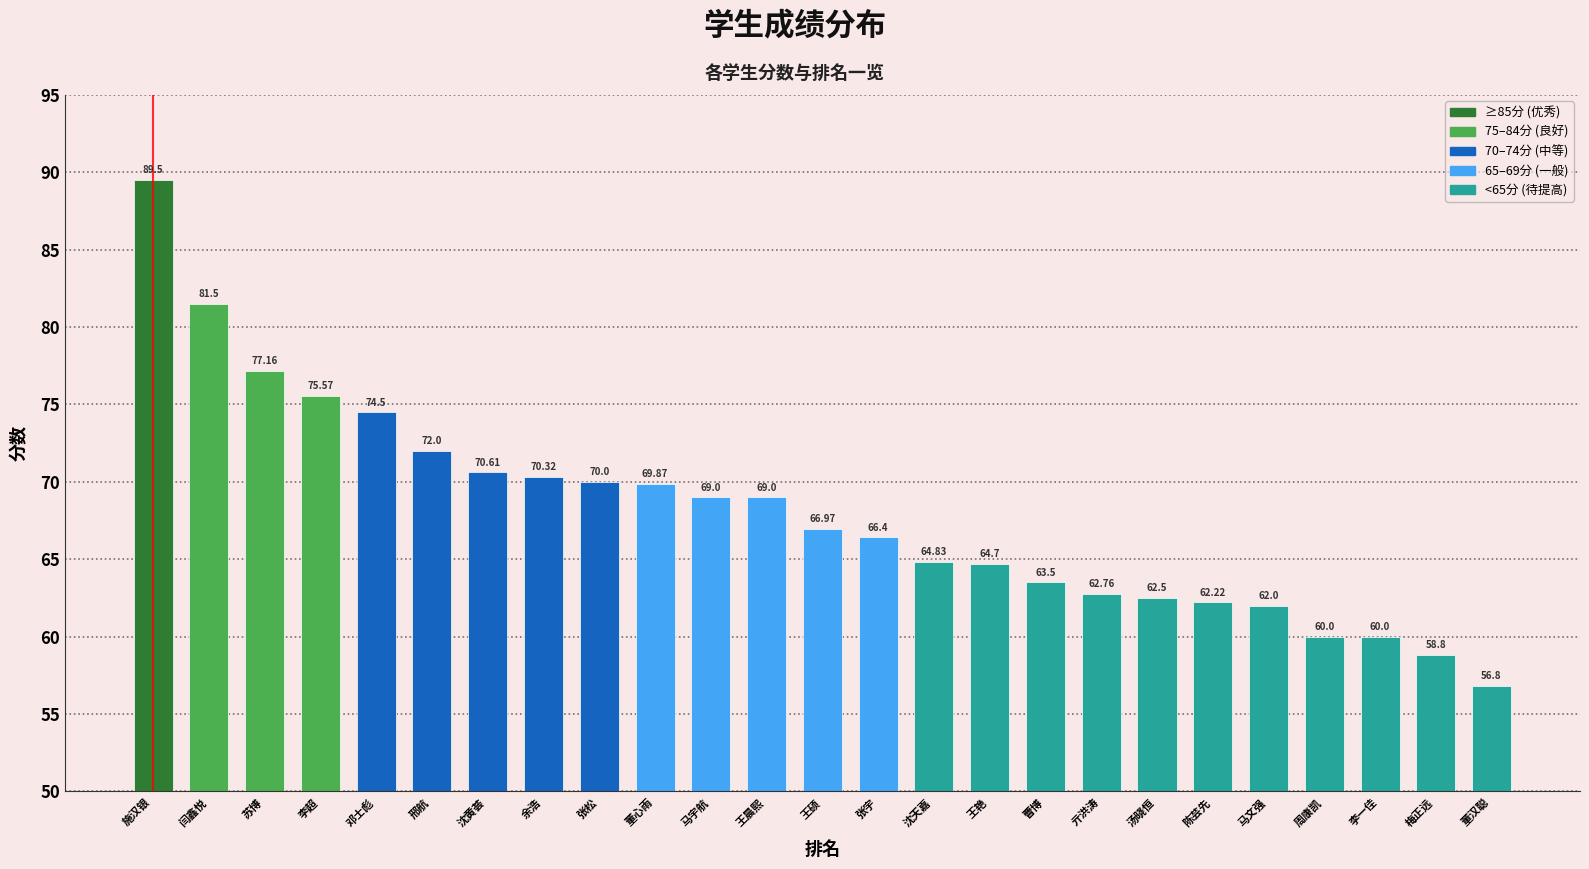

Reading left to right, what are all the values shown in this chart?

89.5	81.5	77.2	75.6	74.5	72.0	70.6	70.3	70.0	69.9	69.0	69.0	67.0	66.4	64.8	64.7	63.5	62.8	62.5	62.2	62.0	60.0	60.0	58.8	56.8